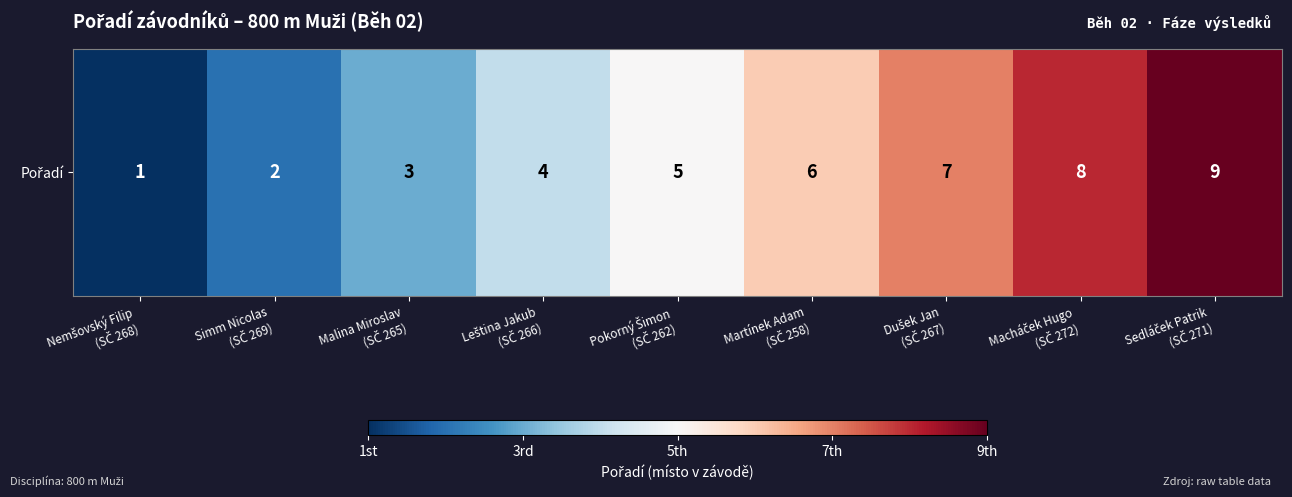

What is the change in value from Nemšovský Filip
(SČ 268) to Martínek Adam
(SČ 258)?

+5